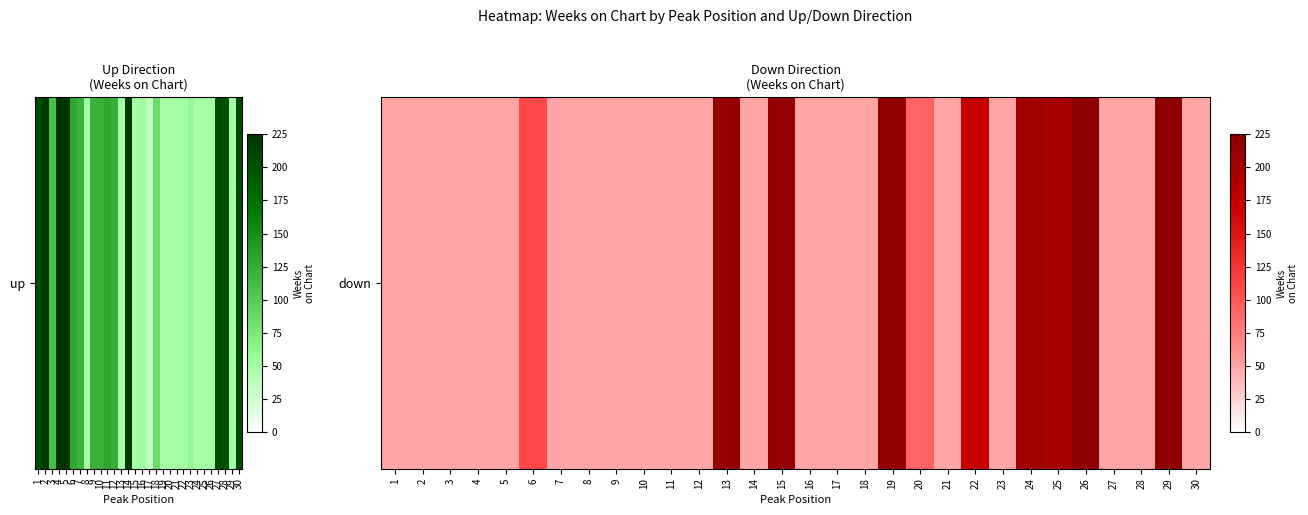

Which has a higher value, 28 or 17?

28